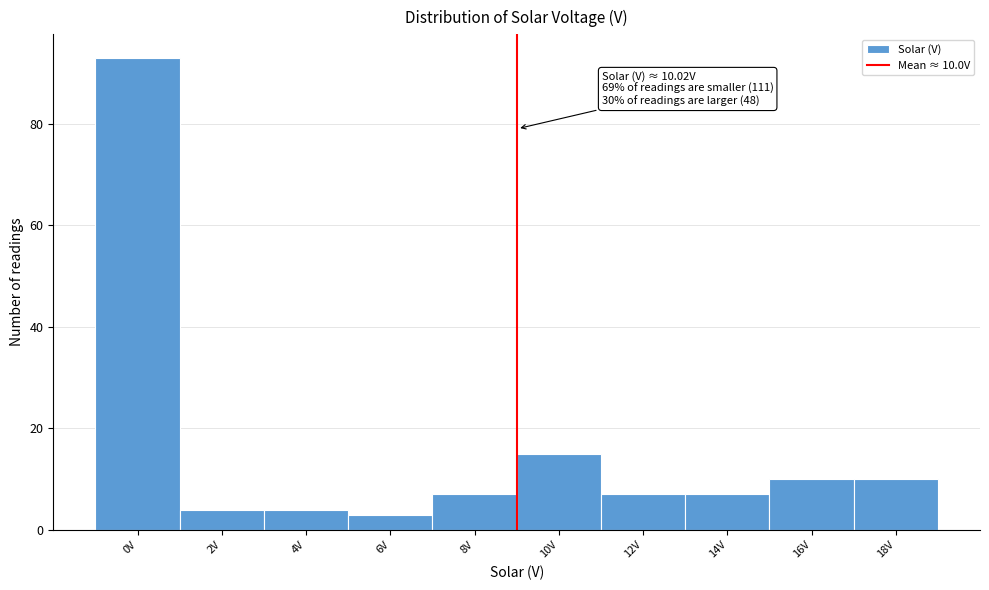

Reading left to right, list all the values displayed in this chart.

93	4	4	3	7	15	7	7	10	10